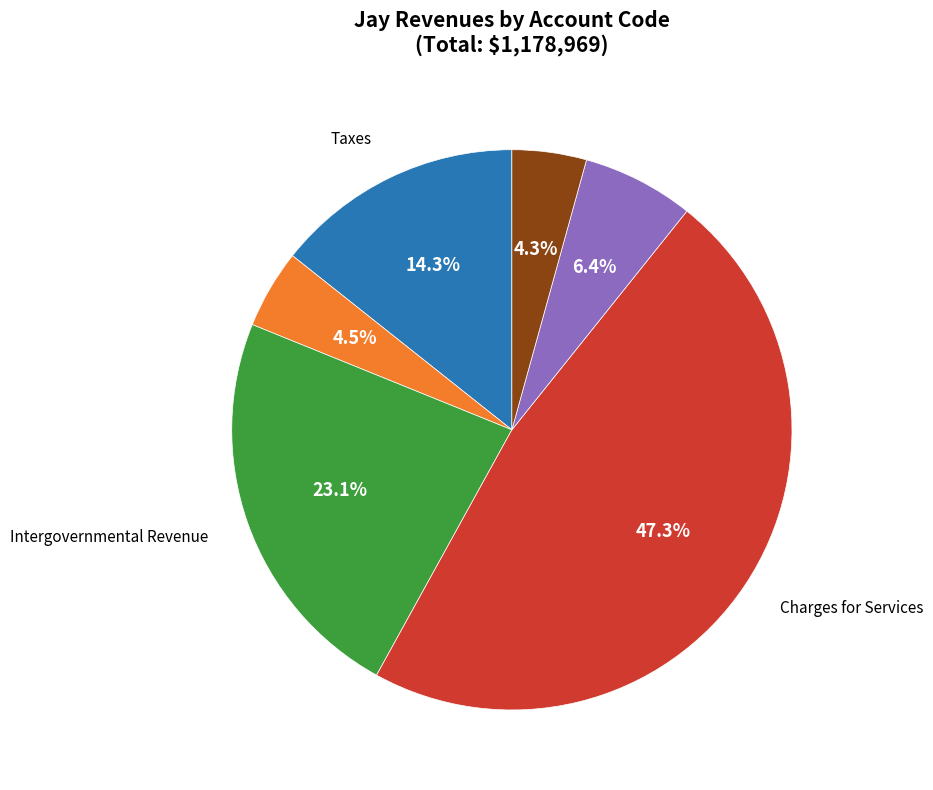

Is there a majority slice in this chart?

No